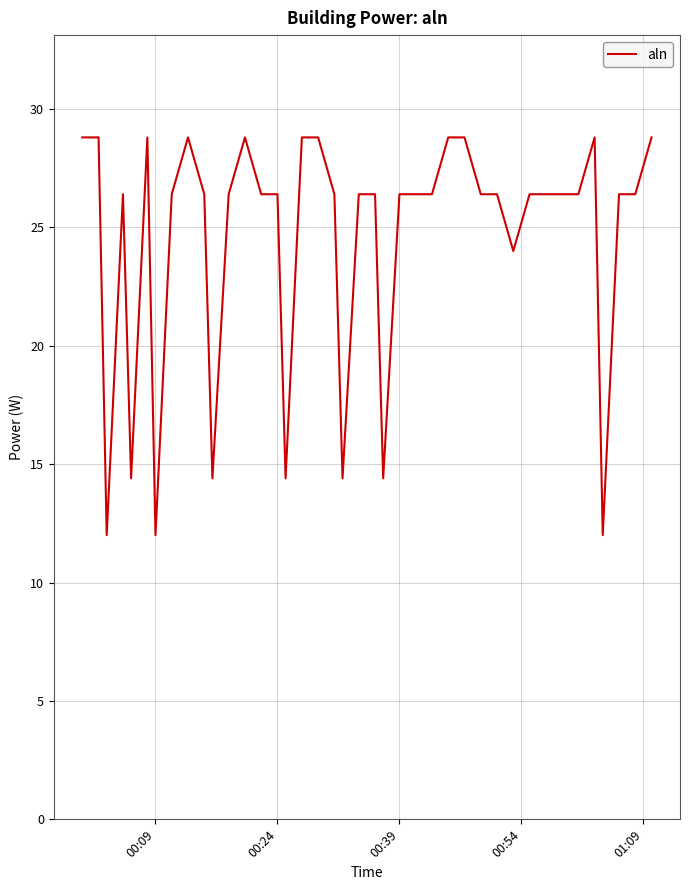

What is the greatest value displayed?

28.8